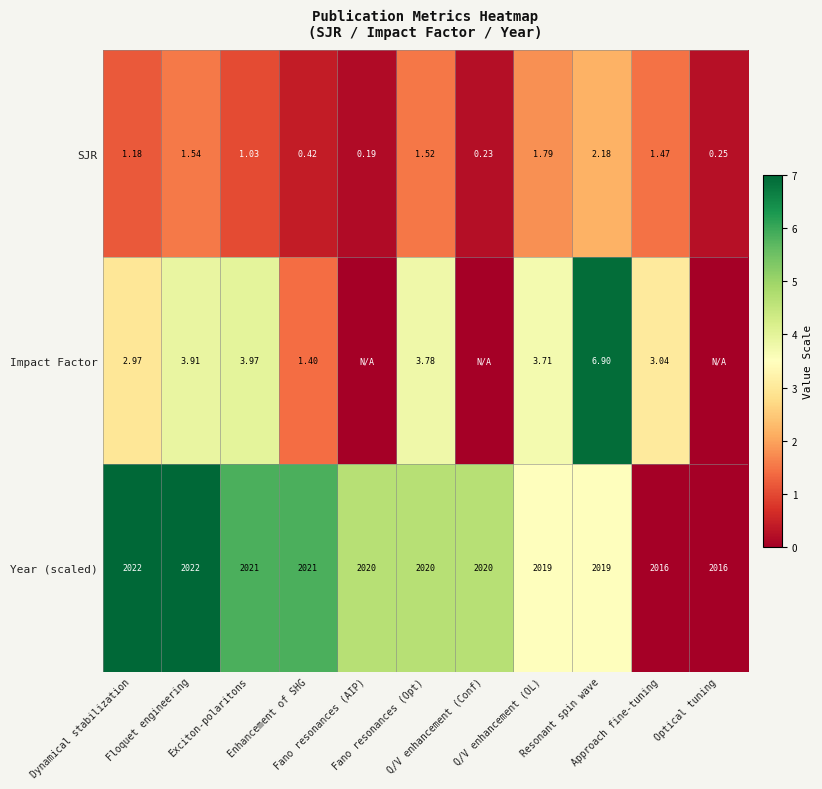

How many values in Impact Factor are above zero?

8